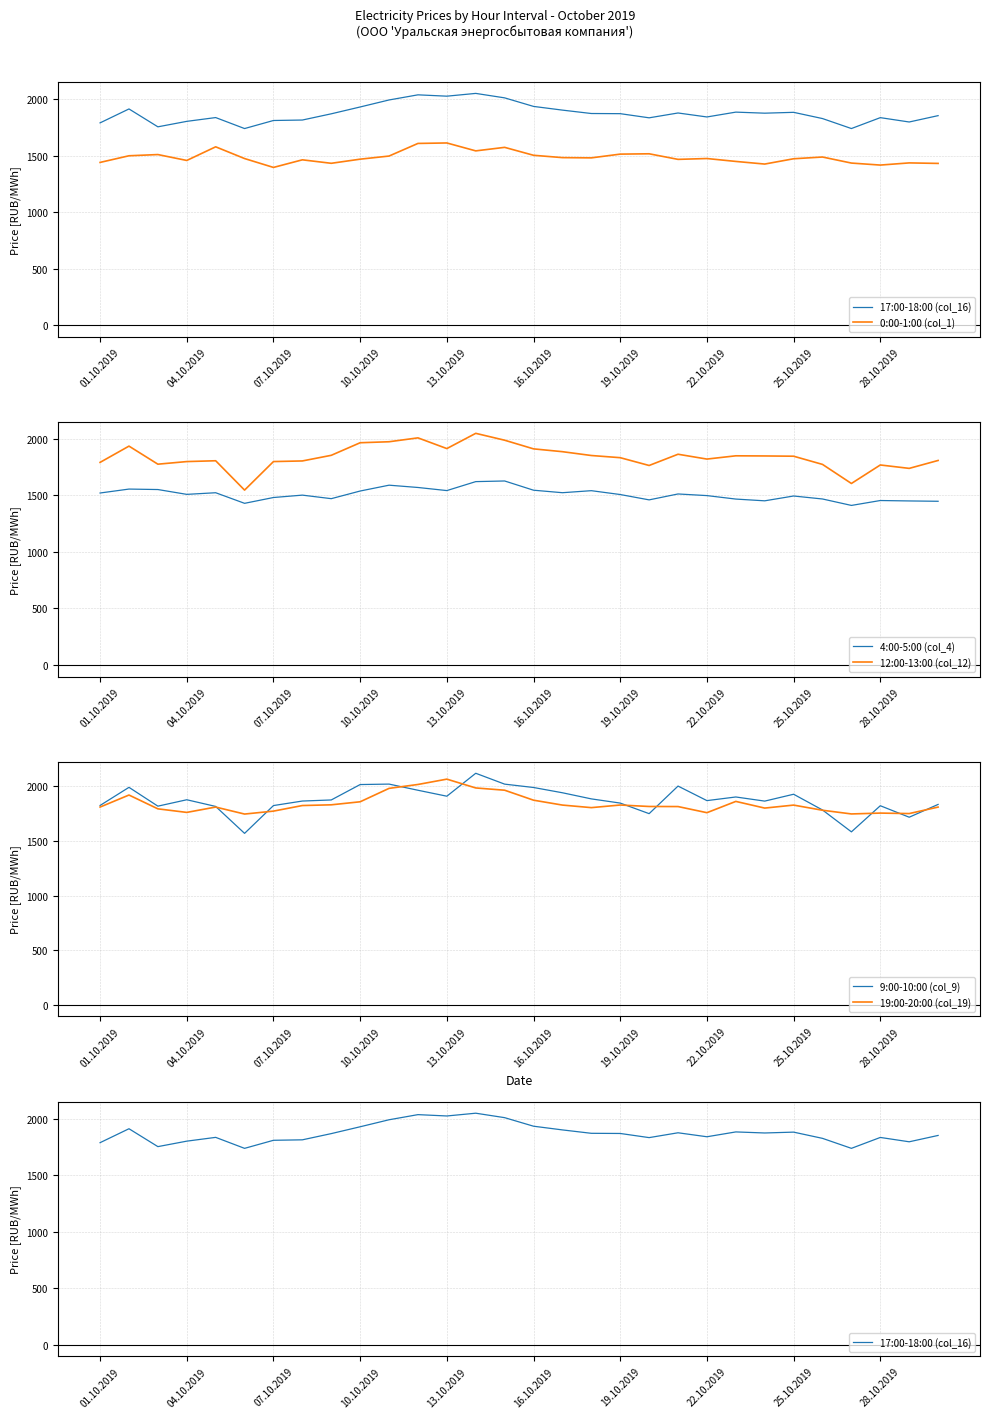

Is it true that 12:00-13:00 (col_12) equals 1853.4 at 17?

True